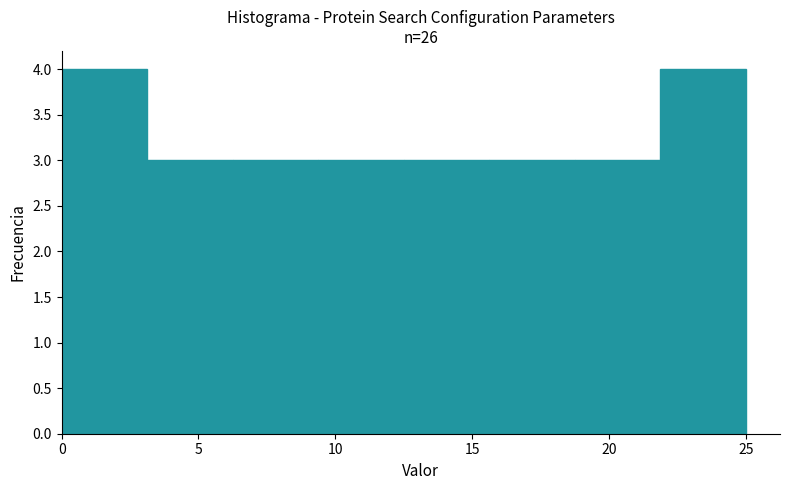

How tall is the bar that spans 0.0 to 3.0 on the x-axis? Neither the bar edges nor the heights are printed on the chart, so give them approximately, as read against the axes.

4